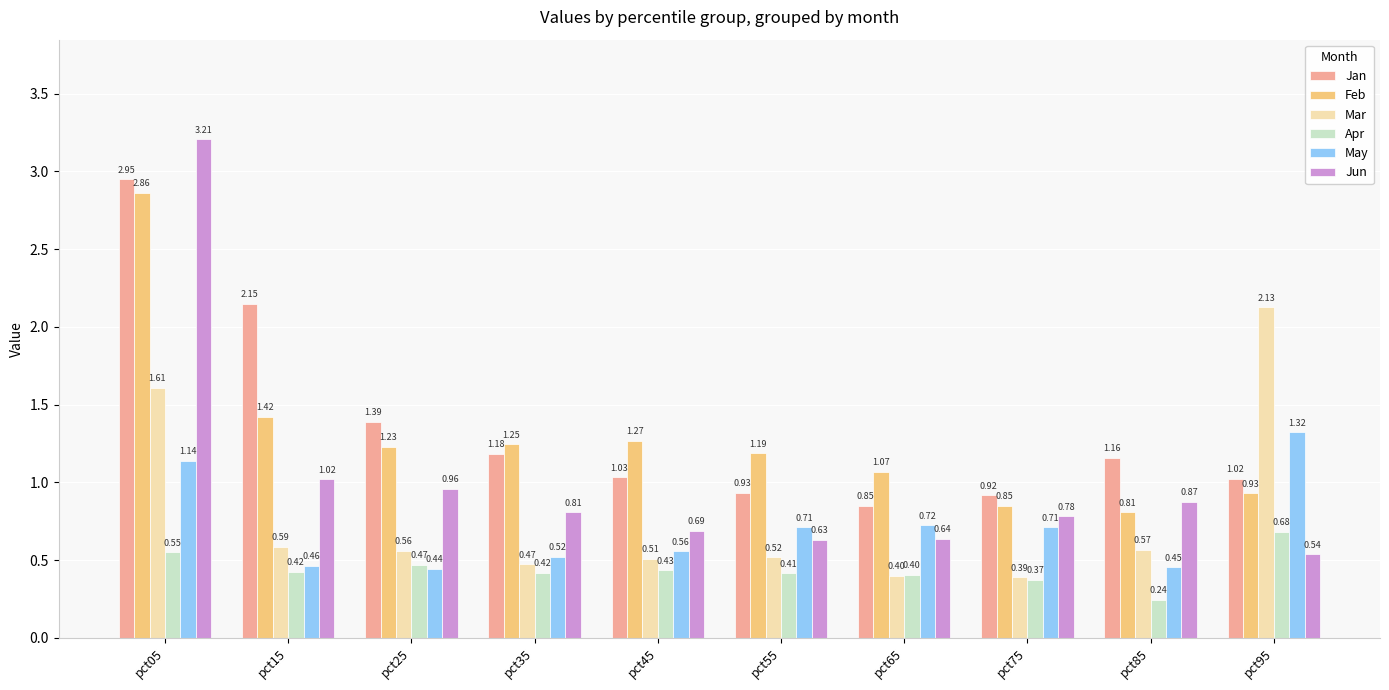

What is the sum of the May values at pct95 and pct35?

1.8